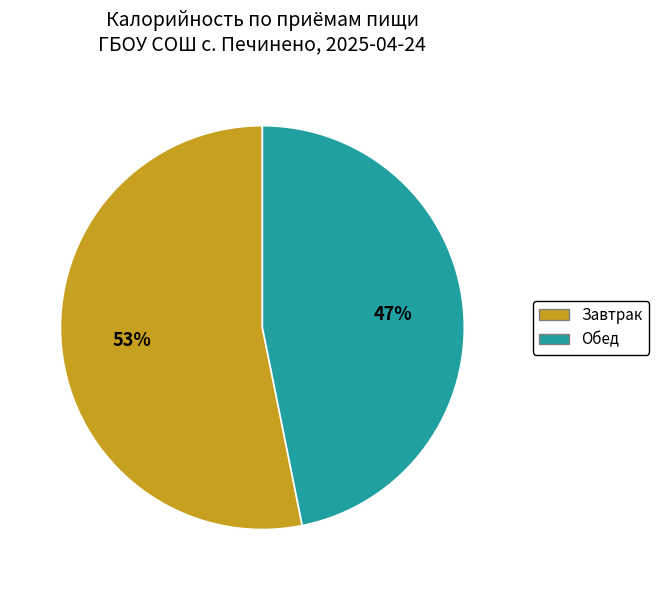

Combined, do Завтрак and Обед account for over 50%?

Yes